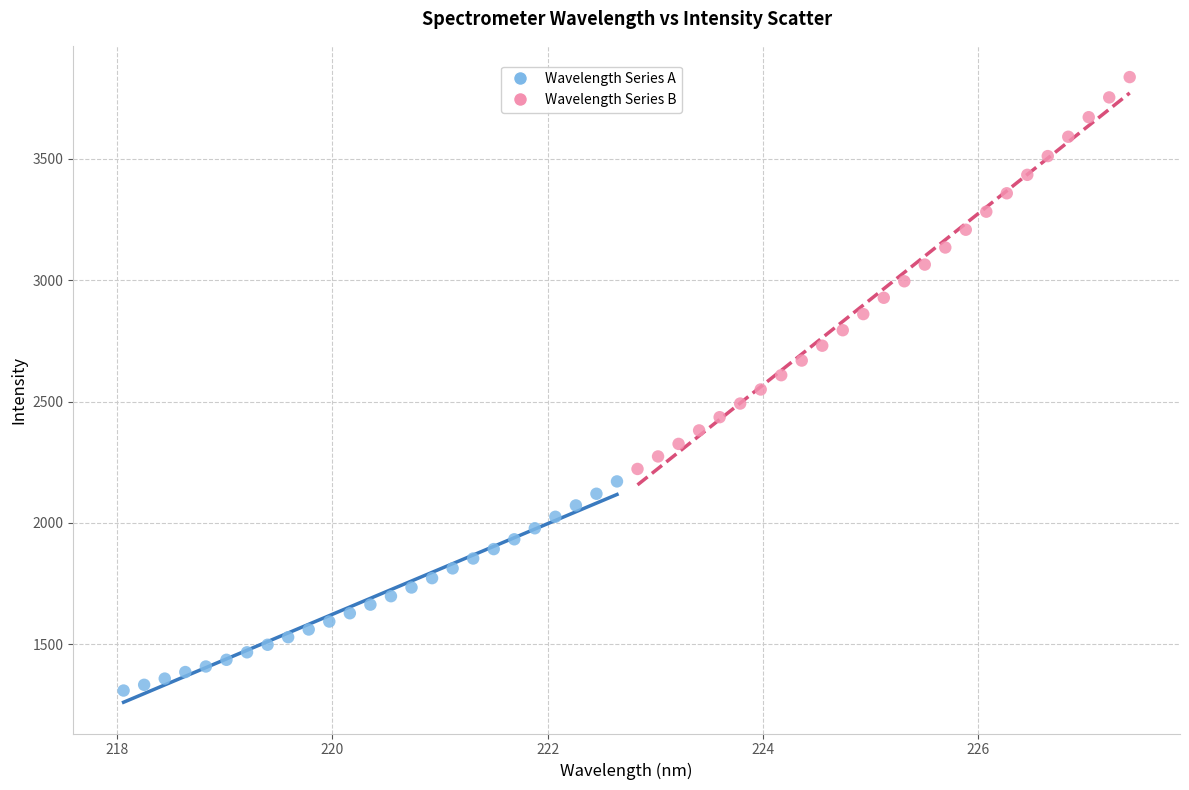

Which series reaches the minimum Y coordinate?

Wavelength Series A